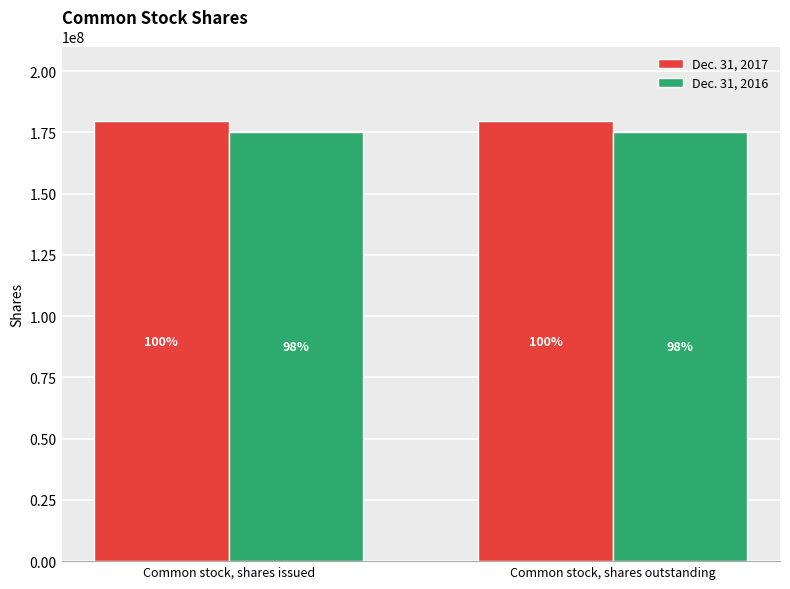

What is the label of the 1st bar from the right?

Common stock, shares outstanding